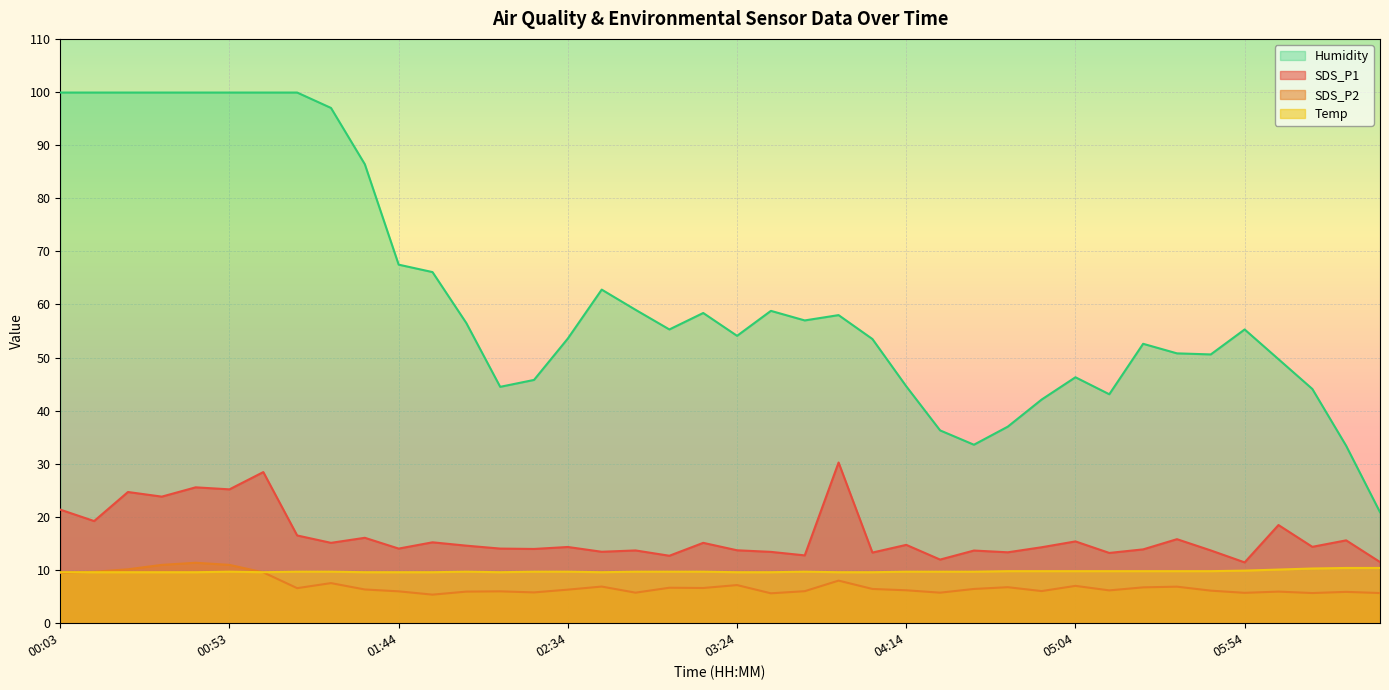

What is the difference between the second highest and minimum values in the SDS_P2 series?

5.6